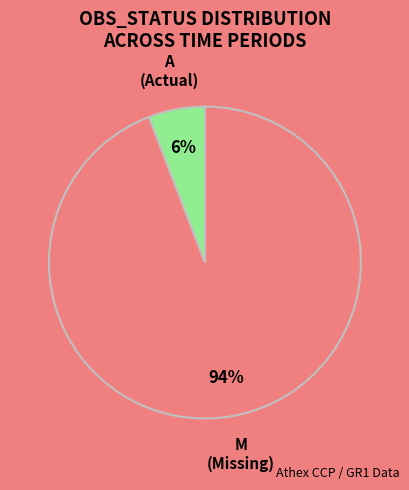

Is M the majority of the pie?

Yes